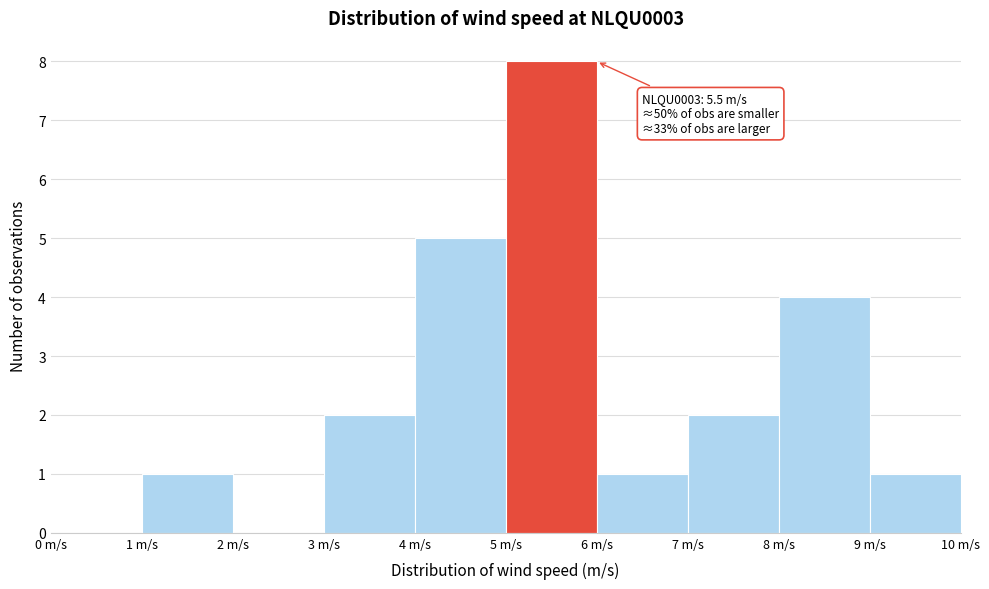

Over which range of the x-axis is the bar tallest?

5 to 6